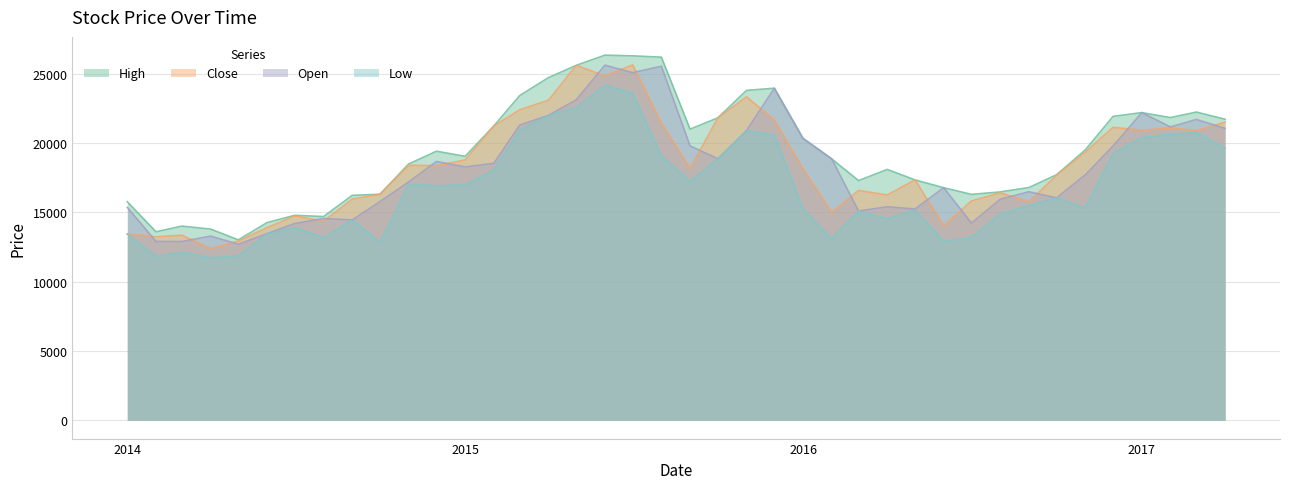

True or false: Open has more than 2 interior local peaks.

True